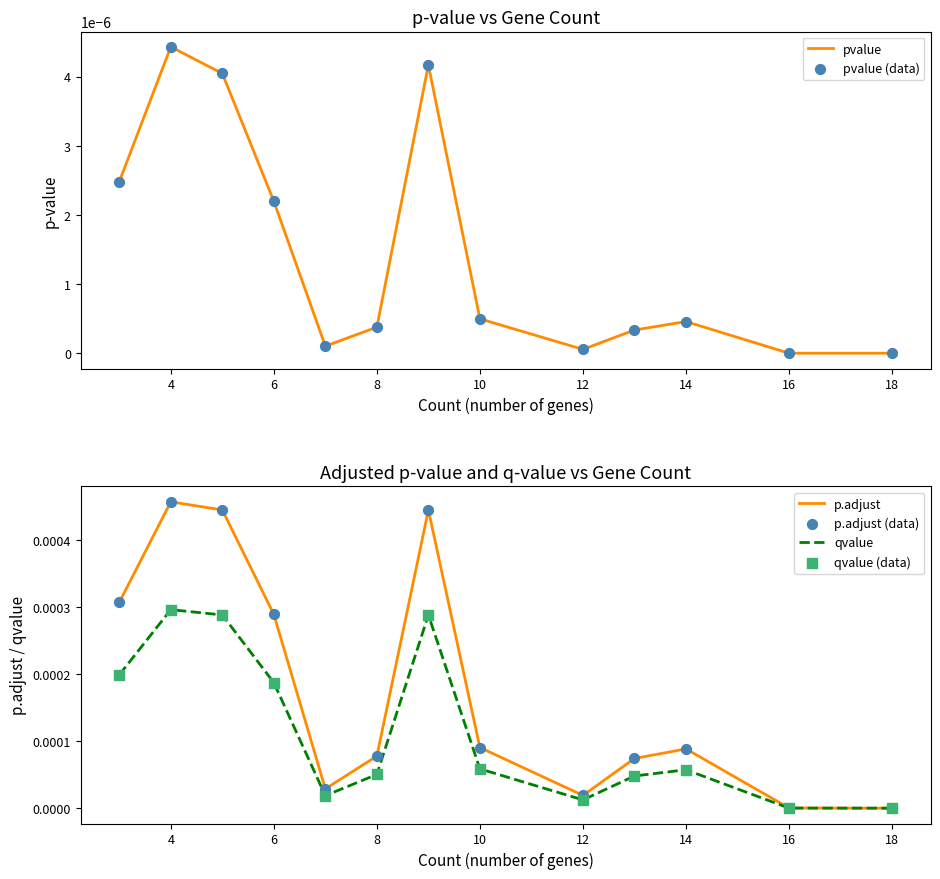

At which label does pvalue reach its peak?

4